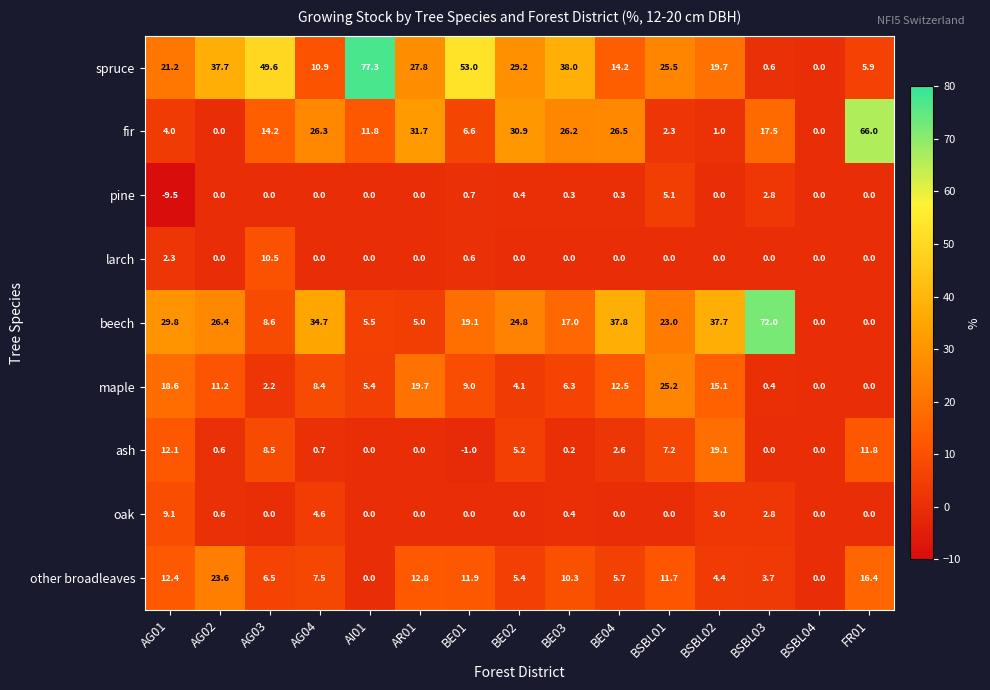

What is the sum of the beech values at BSBL03 and AG04?

106.7